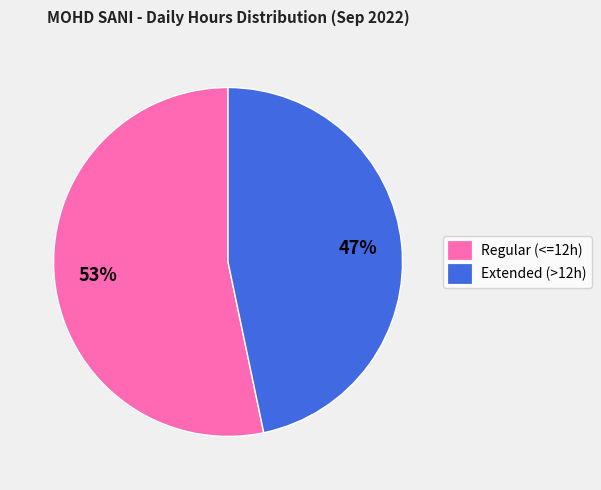

Is there any slice that represents more than half of the pie?

Yes